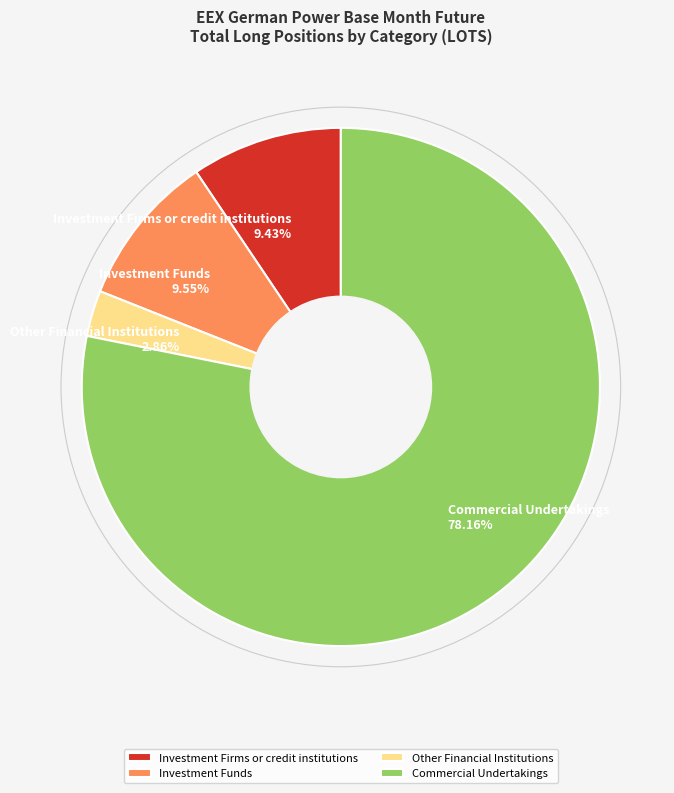

To the nearest percent, what percentage of the pie is Investment Funds?

10%